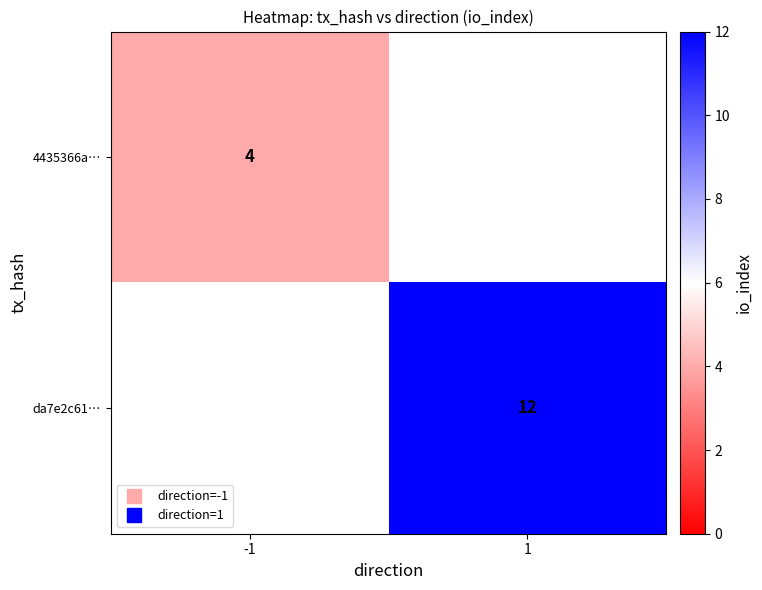

Rank the series by their maximum value, from lowest to highest.

4435366a…, da7e2c61…